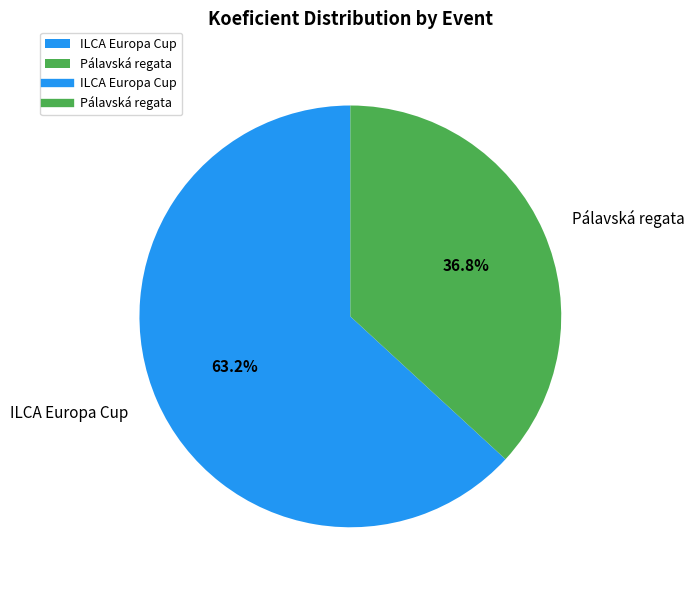

Rank the categories by value from highest to lowest.

ILCA Europa Cup, Pálavská regata